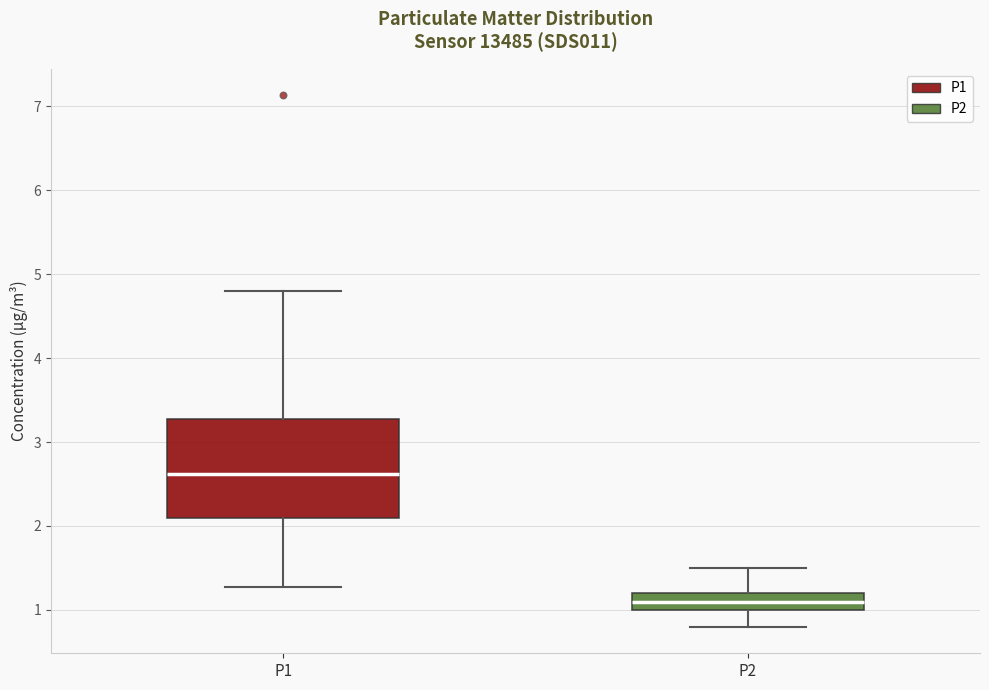

Which box is the tallest, from its lower edge to its upper edge?

P1